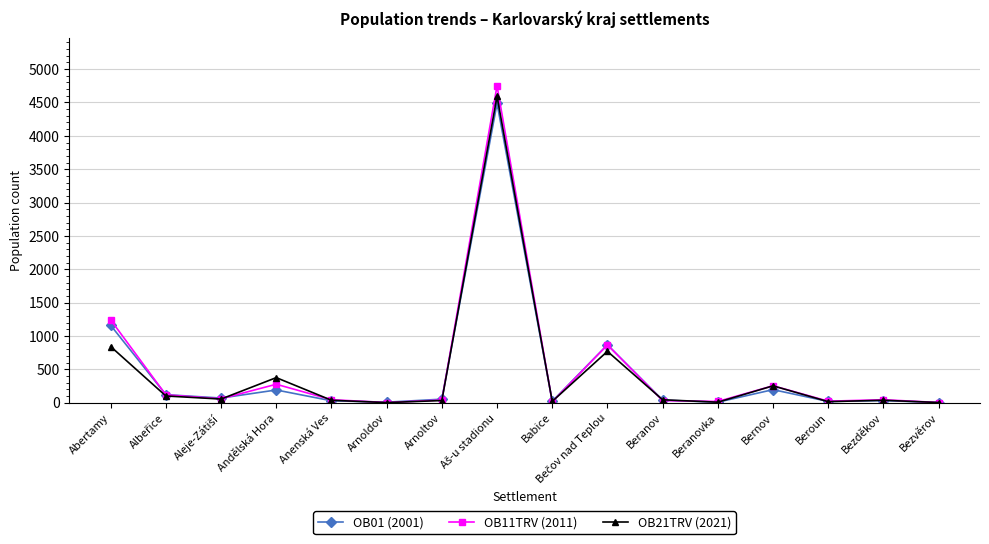

What position from the right is Arnoldov?

11